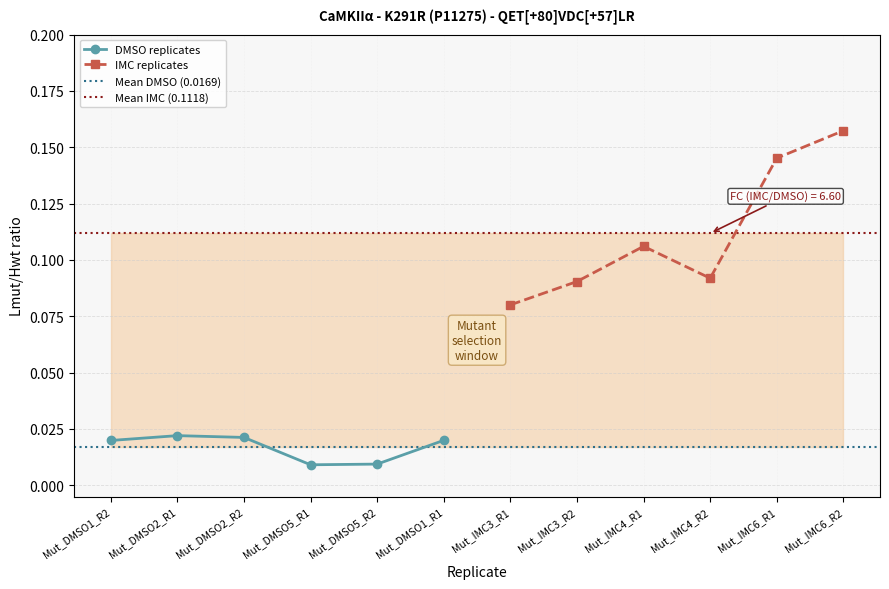

What are all the series names shown in the legend?

DMSO replicates, IMC replicates